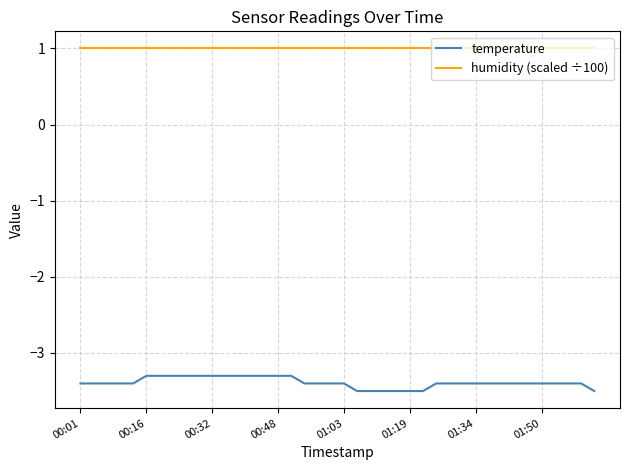

Reading right to left, list all the values displayed in this chart.

temperature: -3.5	-3.4	-3.4	-3.4	-3.4	-3.4	-3.4	-3.4	-3.4	-3.4	-3.4	-3.4	-3.4	-3.5	-3.5	-3.5	-3.5	-3.5	-3.5	-3.4	-3.4	-3.4	-3.4	-3.3	-3.3	-3.3	-3.3	-3.3	-3.3	-3.3	-3.3	-3.3	-3.3	-3.3	-3.3	-3.4	-3.4	-3.4	-3.4	-3.4
humidity (scaled ÷100): 1.0	1.0	1.0	1.0	1.0	1.0	1.0	1.0	1.0	1.0	1.0	1.0	1.0	1.0	1.0	1.0	1.0	1.0	1.0	1.0	1.0	1.0	1.0	1.0	1.0	1.0	1.0	1.0	1.0	1.0	1.0	1.0	1.0	1.0	1.0	1.0	1.0	1.0	1.0	1.0